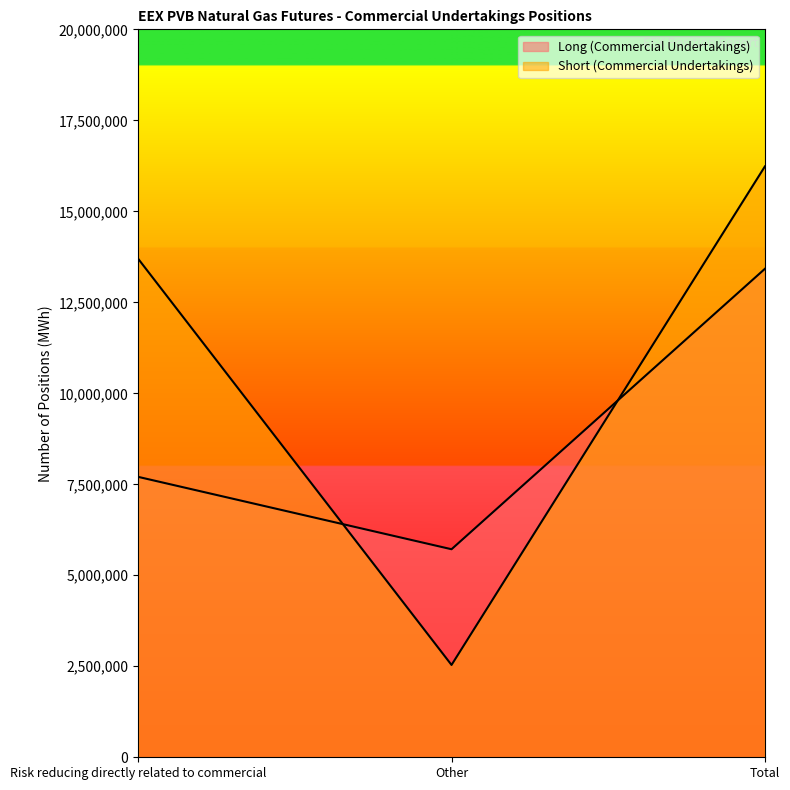

How many data points in Short (Commercial Undertakings) are above 13695680?

1